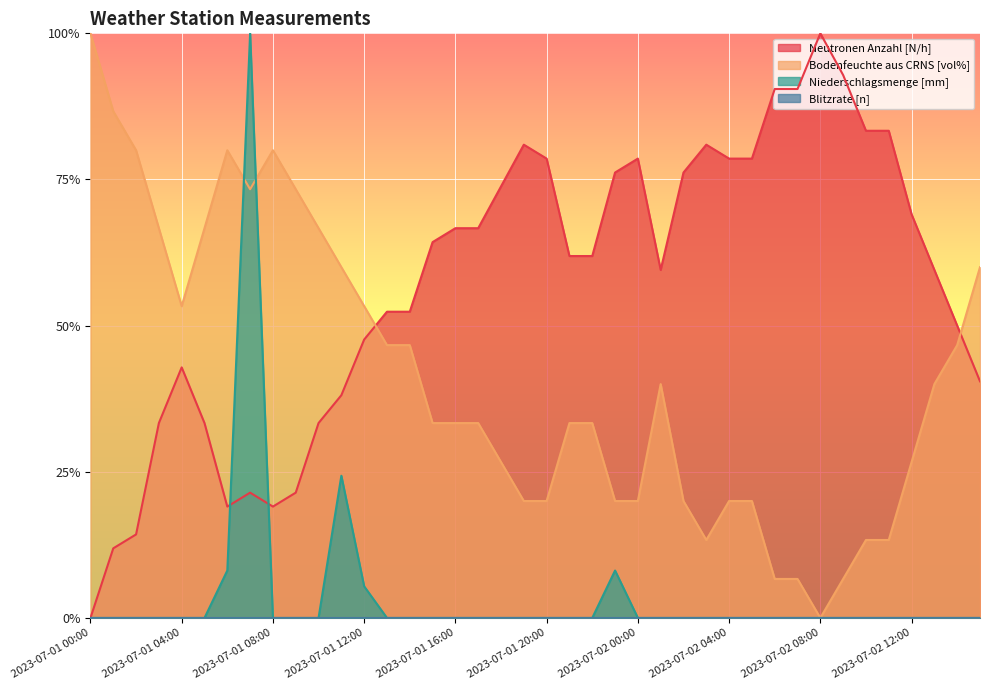

What is the value of the Neutronen Anzahl [N/h] point at the 15th from the left?

0.5